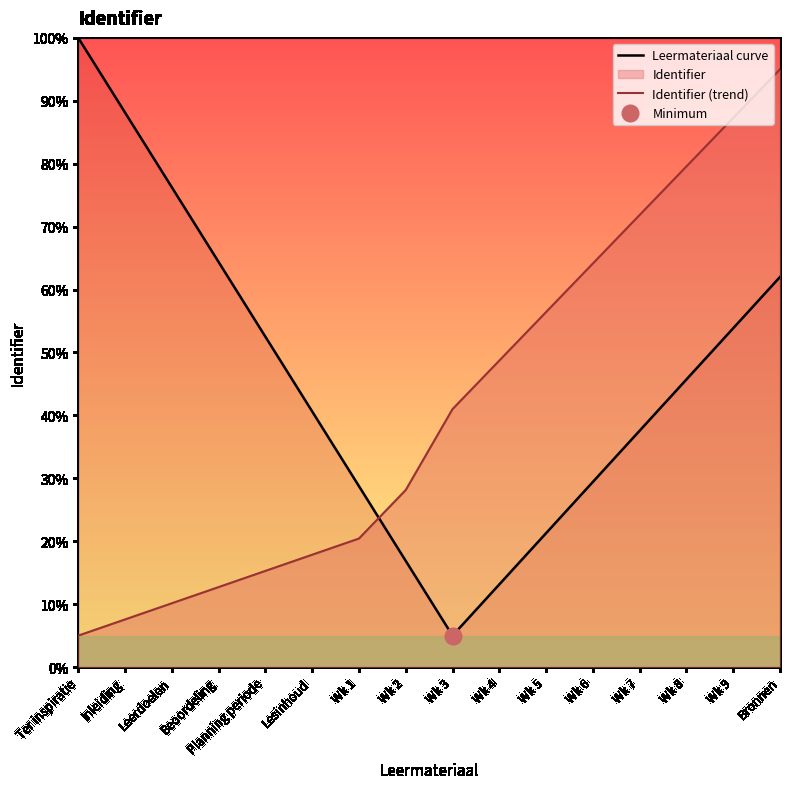

How many values in the Identifier (trend) series are below 41?

8